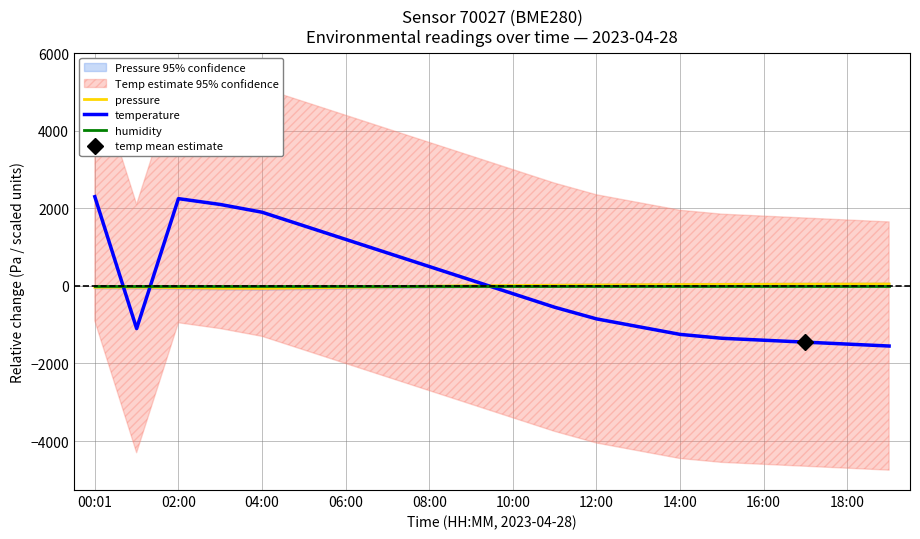

How many lines are shown in the chart?

3